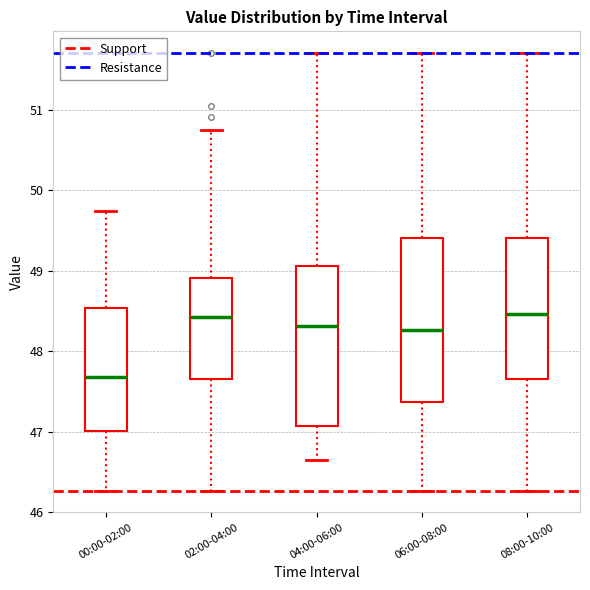

Reading left to right, read every box against the y-axis: the position of its median line, the range the box covers, and the ends of its whiskers. The values are not printed on the chart, so give them approximately, as read against the axis.

00:00-02:00: median 47.7, box 47.0 to 48.5, whiskers 46.3 to 49.7
02:00-04:00: median 48.4, box 47.7 to 48.9, whiskers 46.3 to 50.8
04:00-06:00: median 48.3, box 47.1 to 49.1, whiskers 46.7 to 51.7
06:00-08:00: median 48.3, box 47.4 to 49.4, whiskers 46.3 to 51.7
08:00-10:00: median 48.5, box 47.7 to 49.4, whiskers 46.3 to 51.7